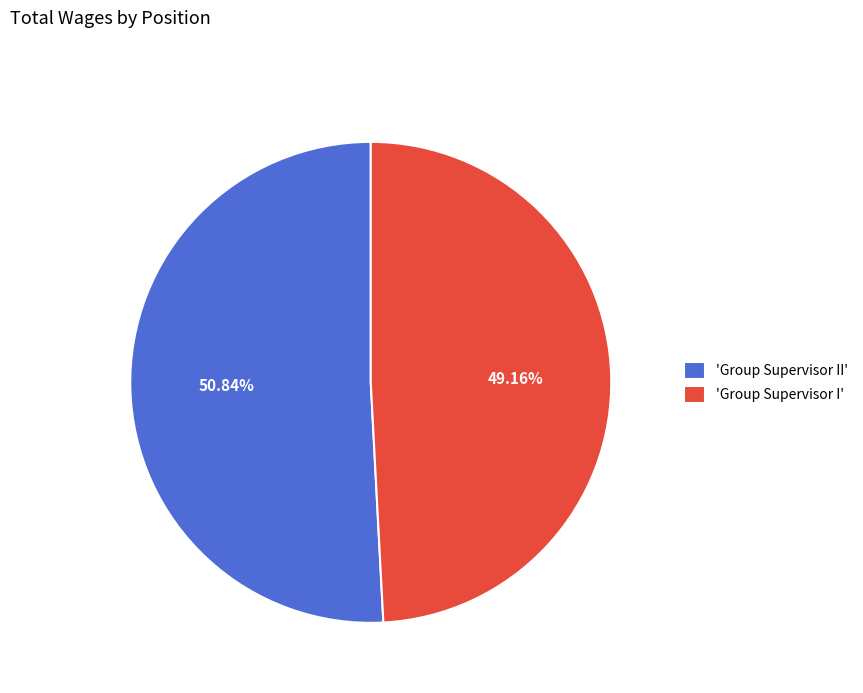

Count the number of slices in the pie.

2